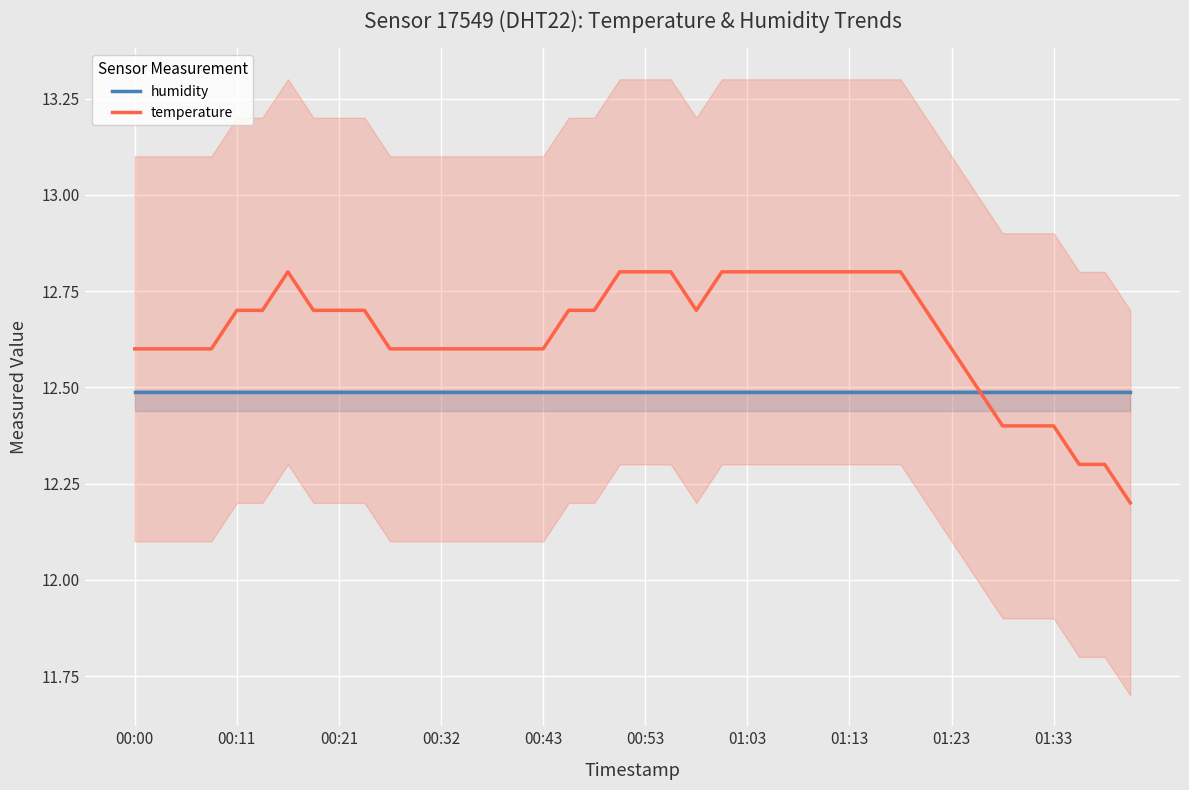

What is the approximate value of humidity at 00:00?

12.5